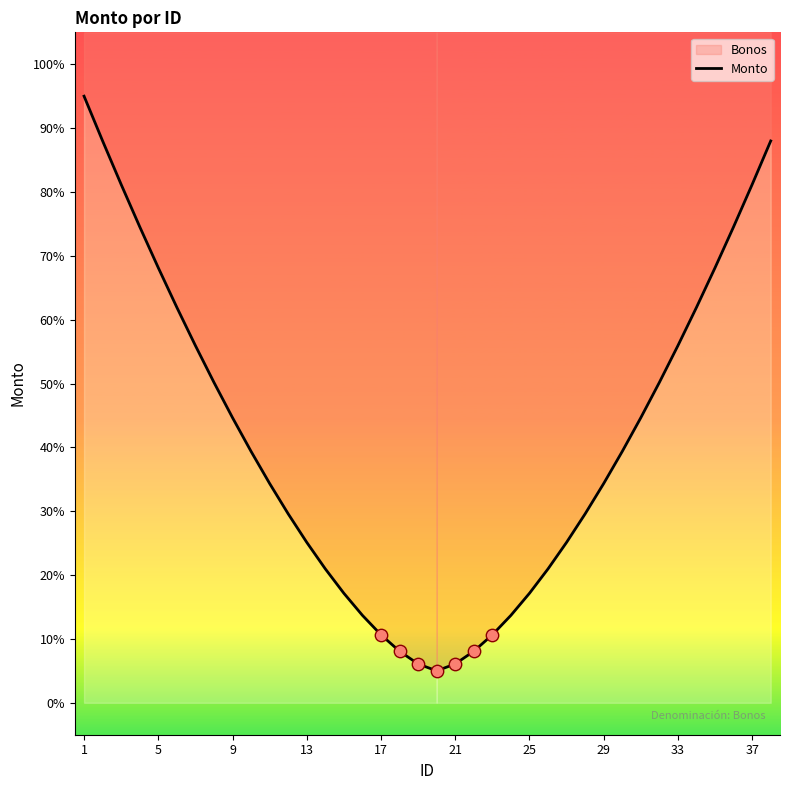

Between 37 and 17, which is larger?

37